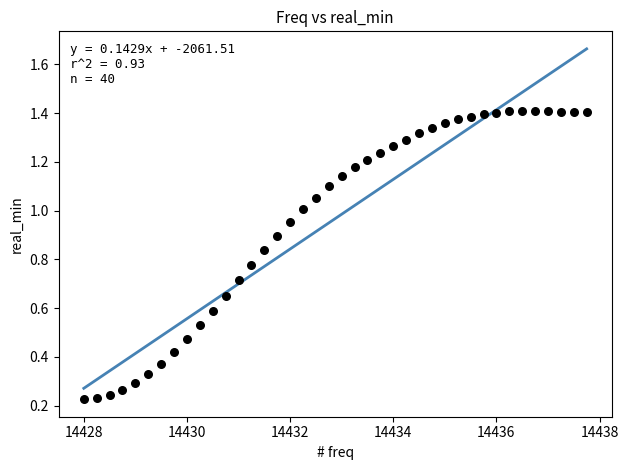

What is the range of X values (max minus min)?

9.8